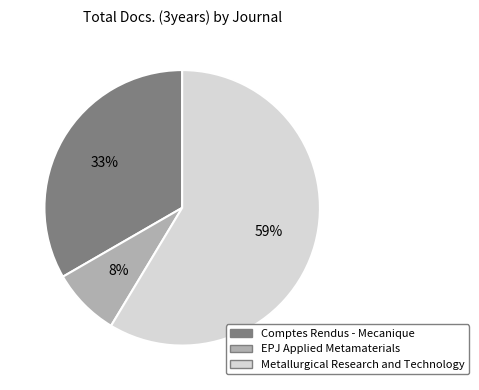

To the nearest percent, what portion does Comptes Rendus - Mecanique represent?

33%